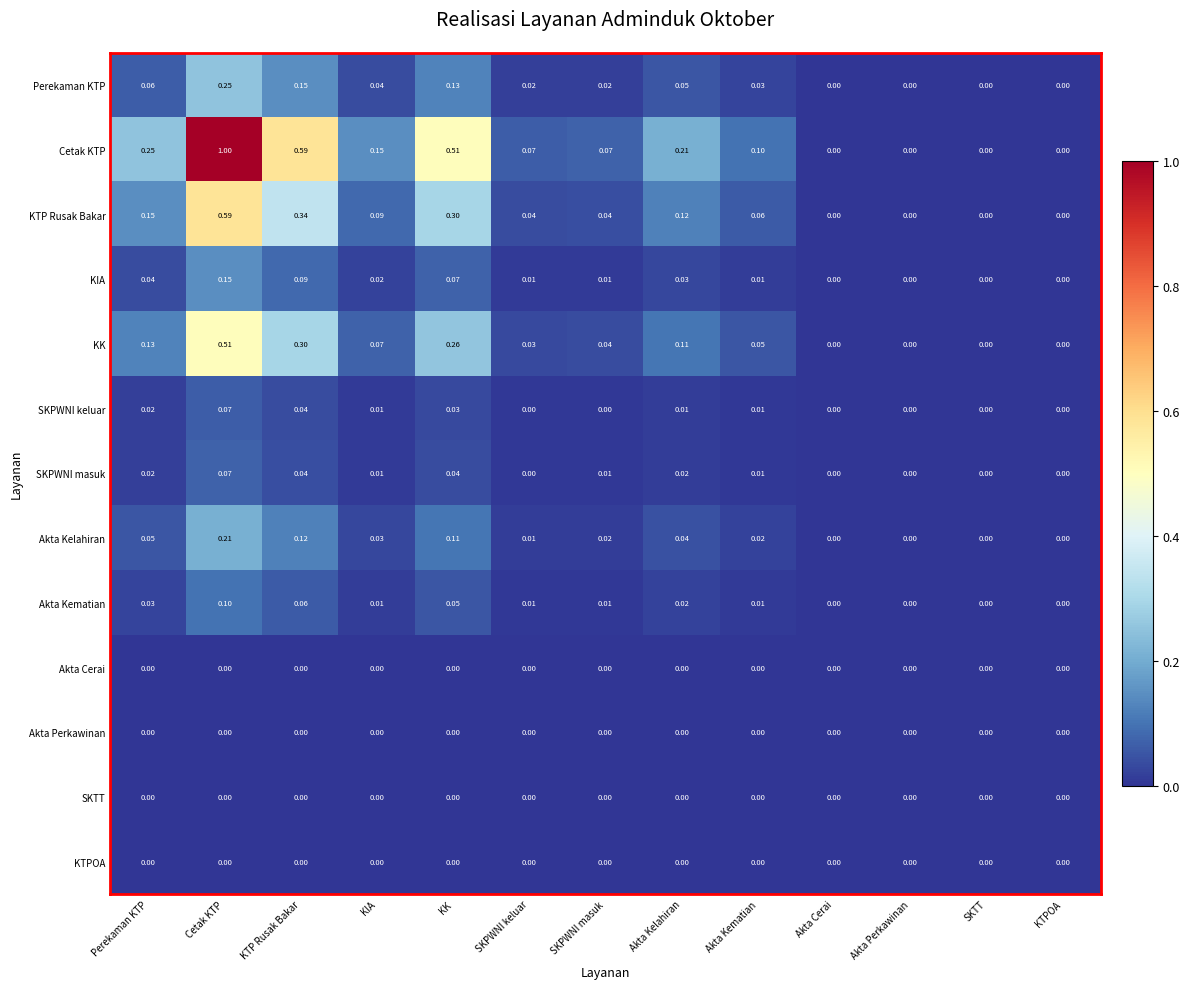

Is the value of KIA at KIA greater than the value of Akta Kelahiran at Akta Kelahiran?

No